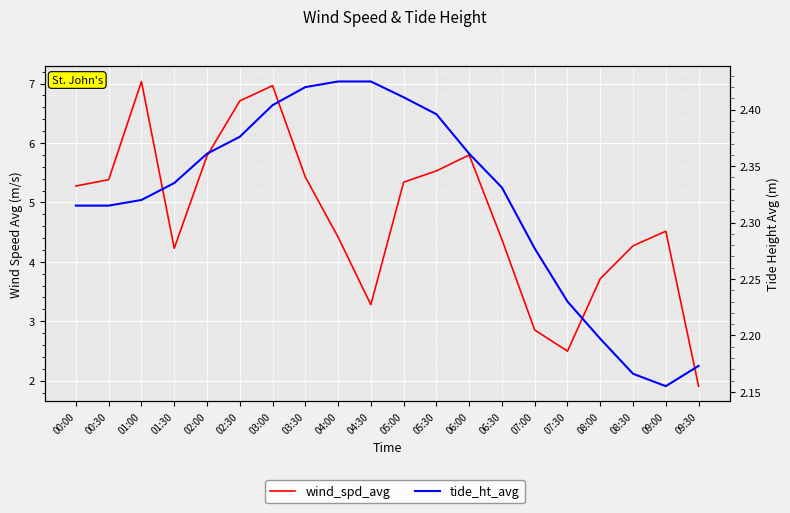

Which series ends up on top after the final intersection of wind_spd_avg and tide_ht_avg?

tide_ht_avg